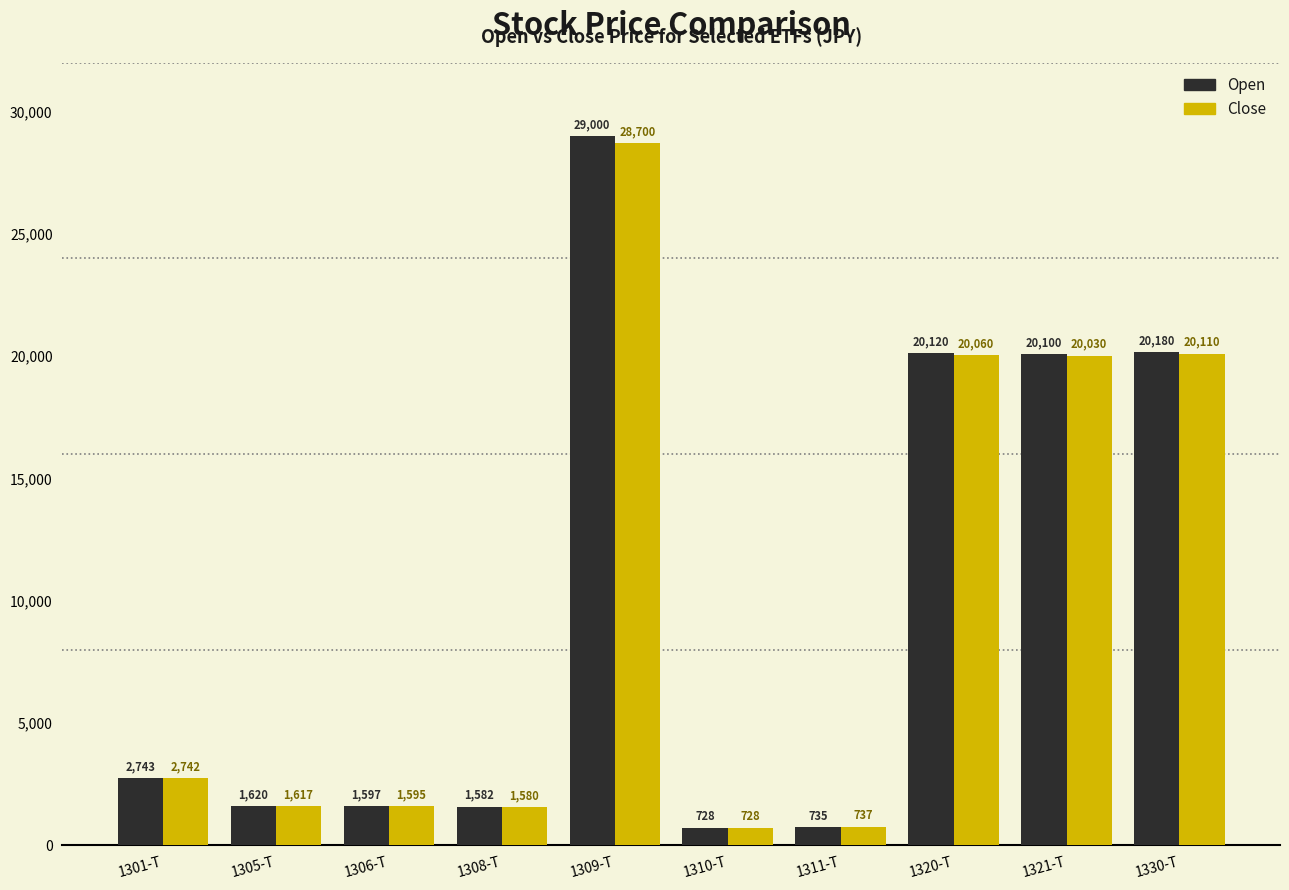

Is the value of Open at 1321-T greater than the value of Close at 1306-T?

Yes